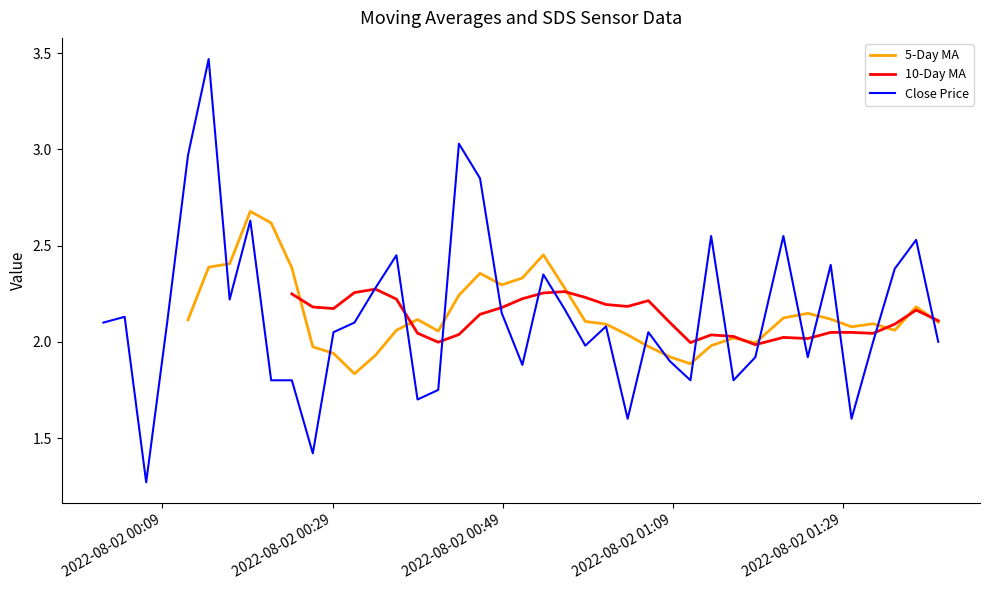

Is this an area chart (filled region under the line)?

No